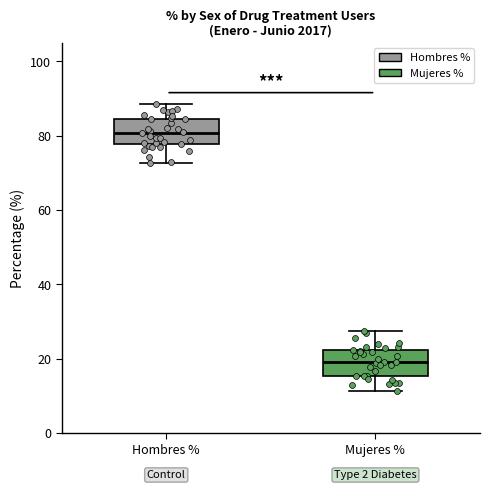

Reading left to right, read every box against the y-axis: the position of its median line, the range the box covers, and the ends of its whiskers. The values are not printed on the chart, so give them approximately, as read against the axis.

Hombres %: median 80, box 78 to 84, whiskers 72 to 88
Mujeres %: median 20, box 16 to 22, whiskers 12 to 28